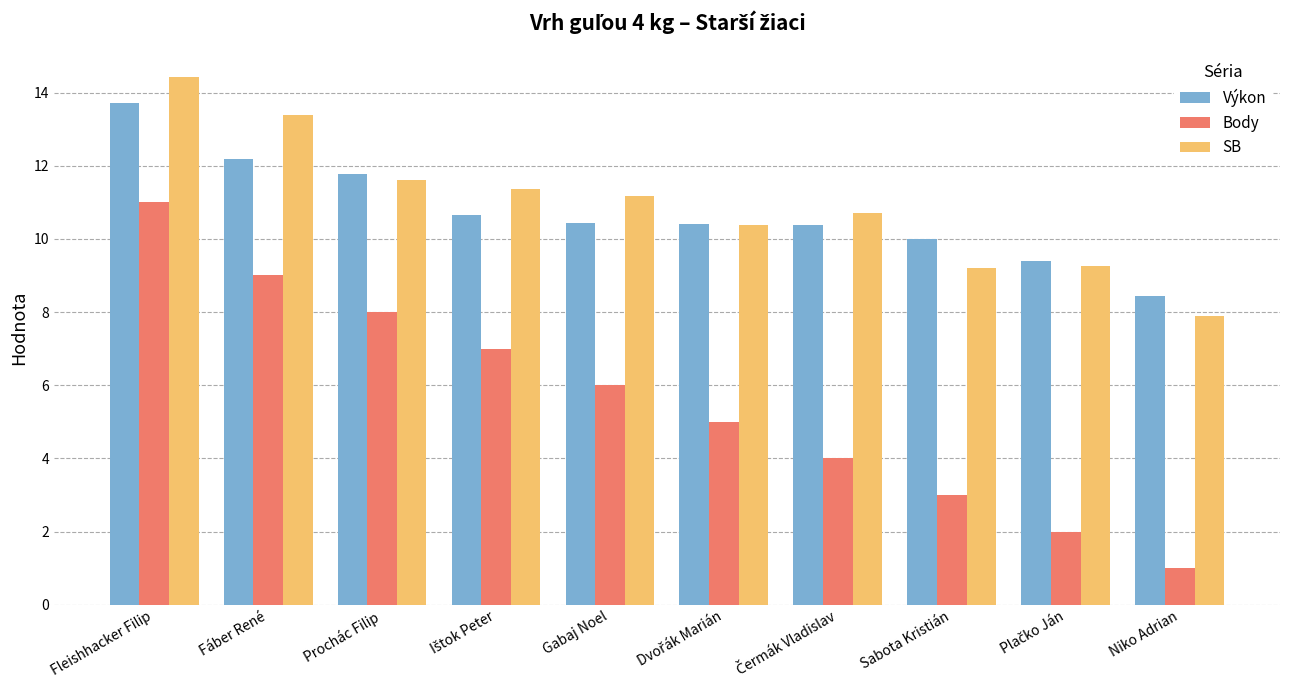

Which category has the lowest value in the Body series?

Niko Adrian